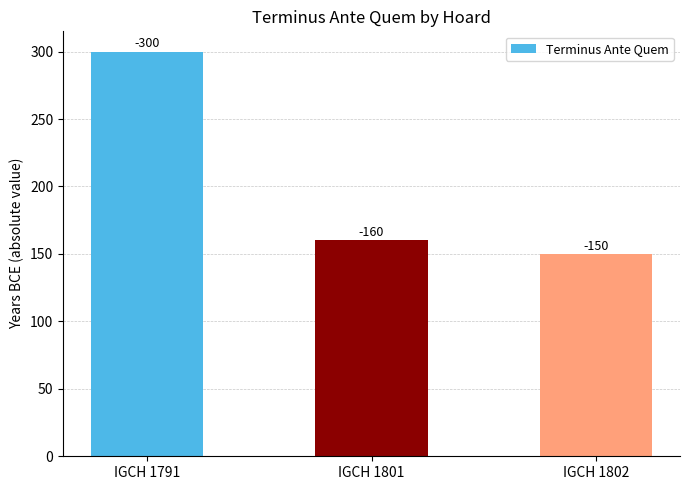

Reading left to right, what are all the values shown in this chart?

IGCH 1791=300	IGCH 1801=160	IGCH 1802=150